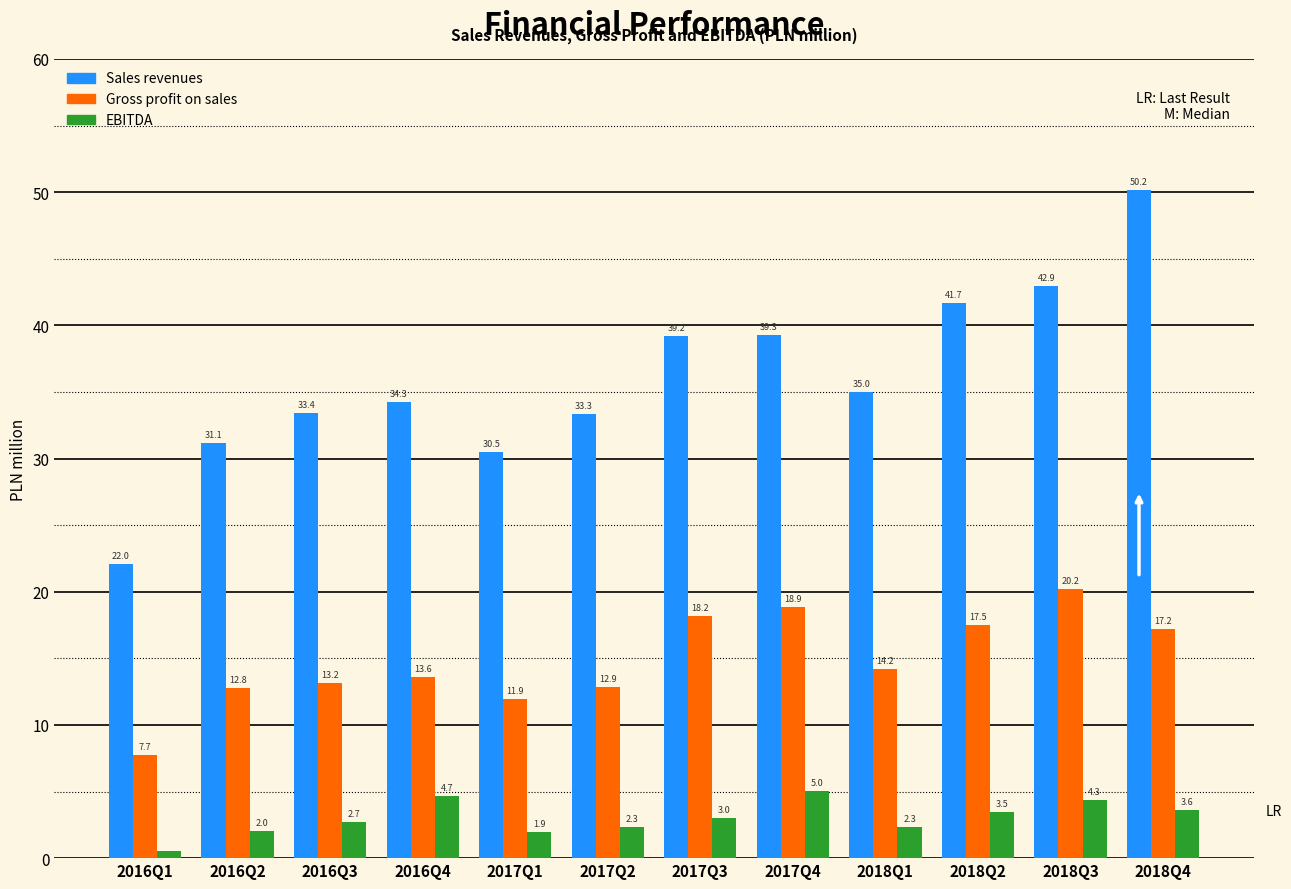

At which category is the sum across all series the highest?

2018Q4